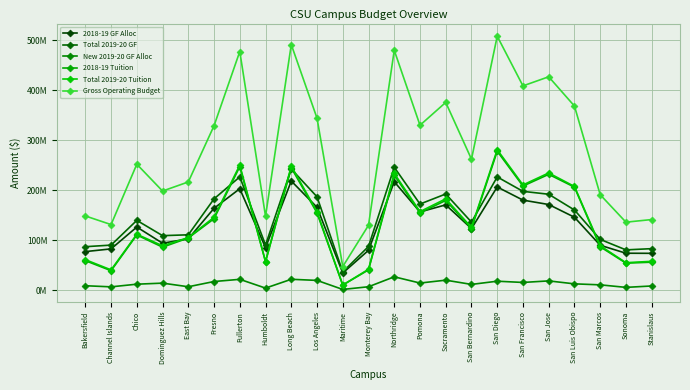

Where is the first local minimum for 2018-19 Tuition?

Channel Islands